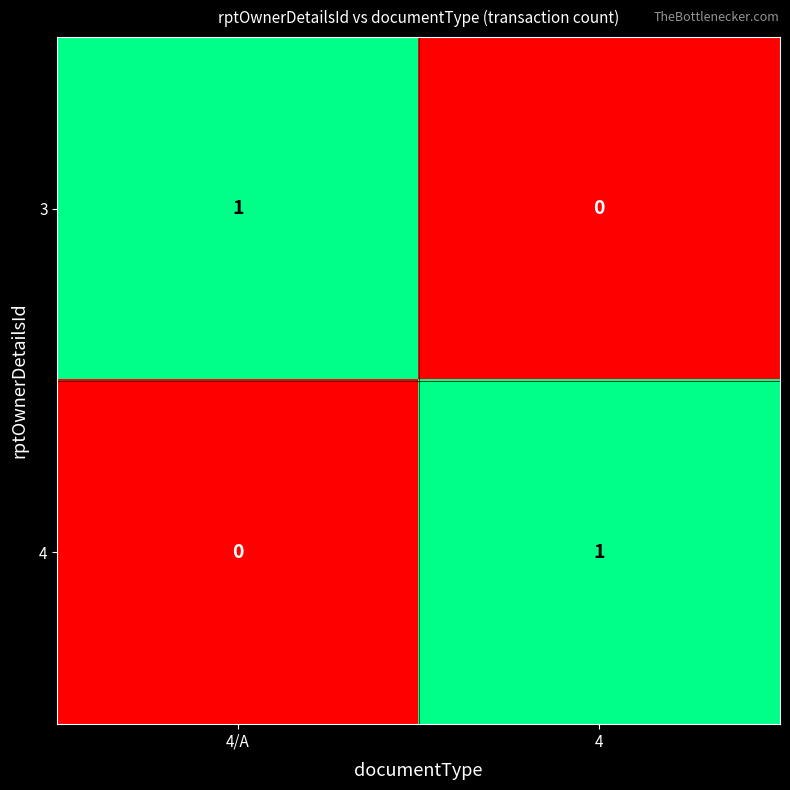

Which category has the lowest value in the 3 series?

4